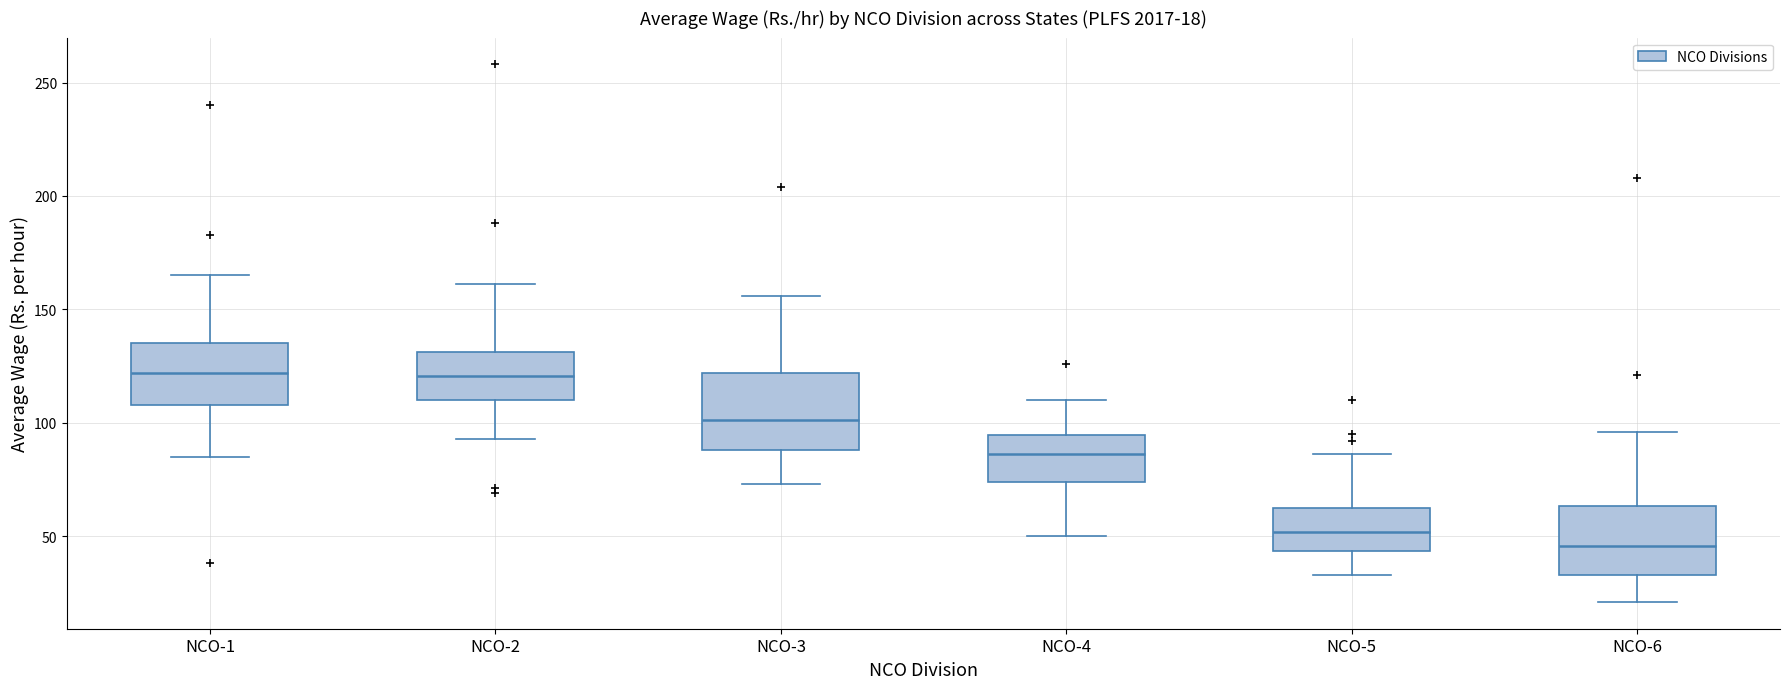

Which box has the lowest median line?

NCO-6